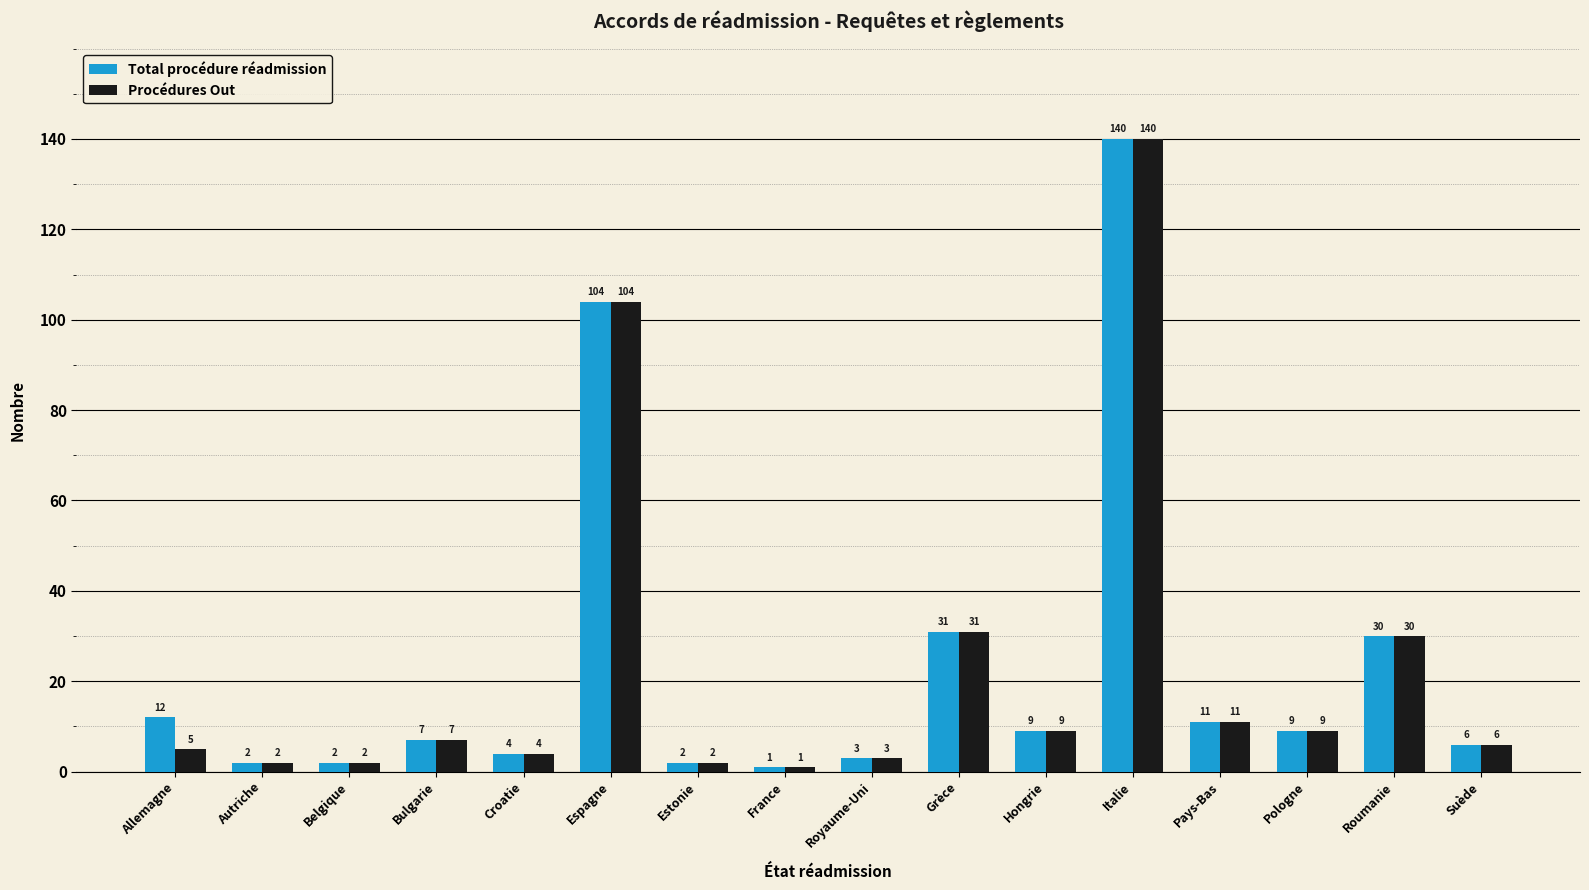

Where is Procédures Out nearest to the value 70?

Espagne